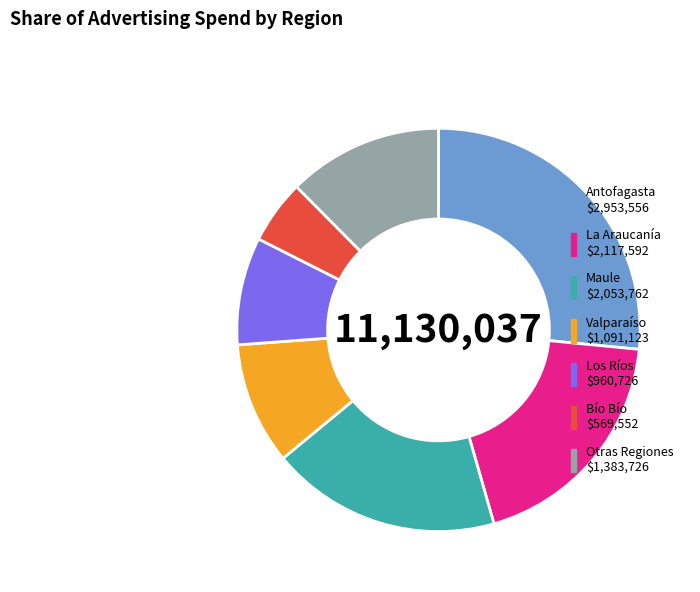

Does any single category account for the majority?

No